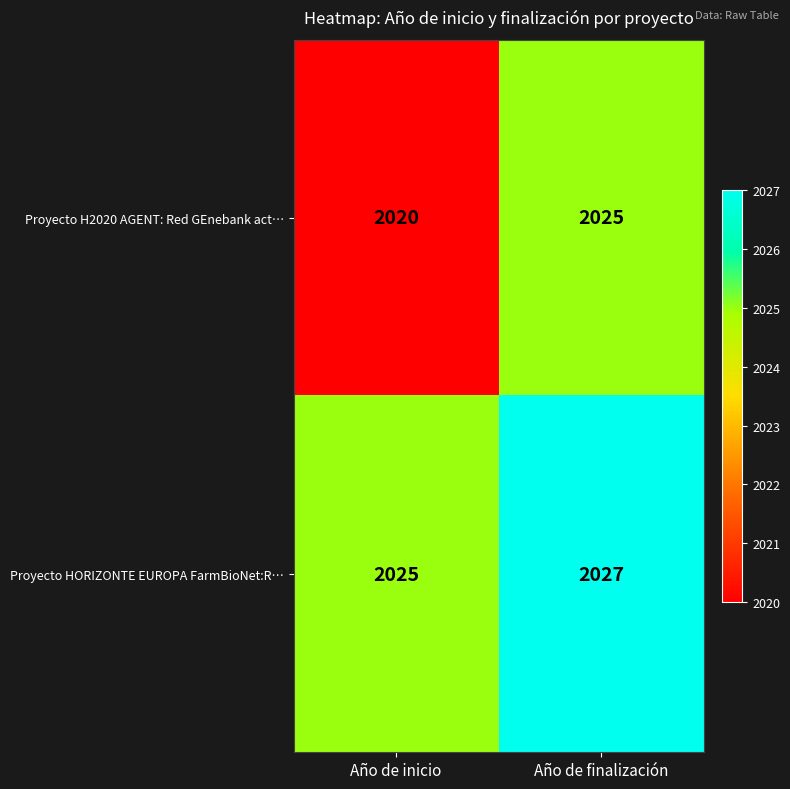

What is the sum of all Proyecto H2020 AGENT: Red GEnebank act… values?

4045